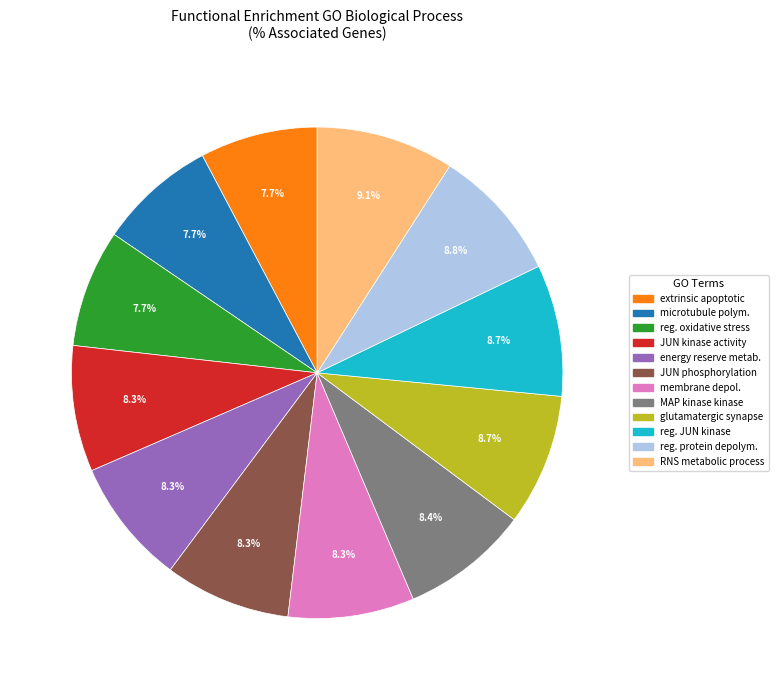

Is there a majority slice in this chart?

No